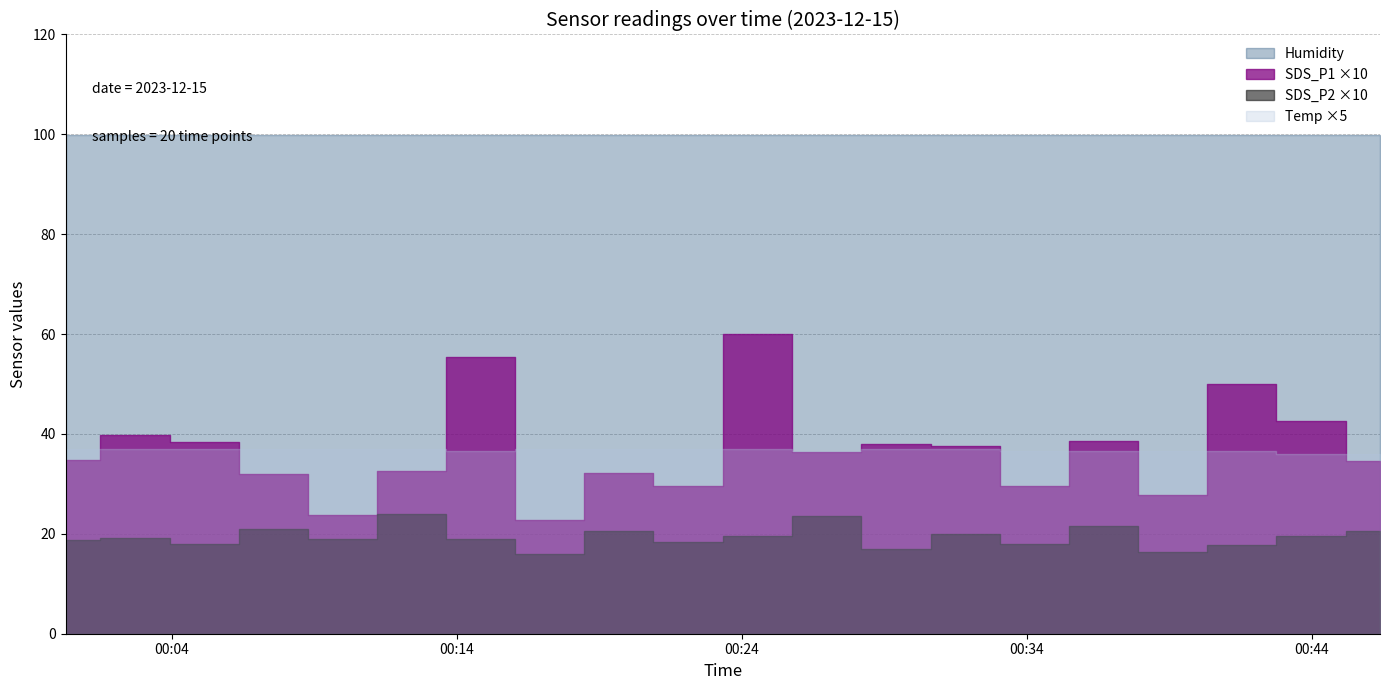

True or false: Humidity and SDS_P2 intersect in this chart.

False